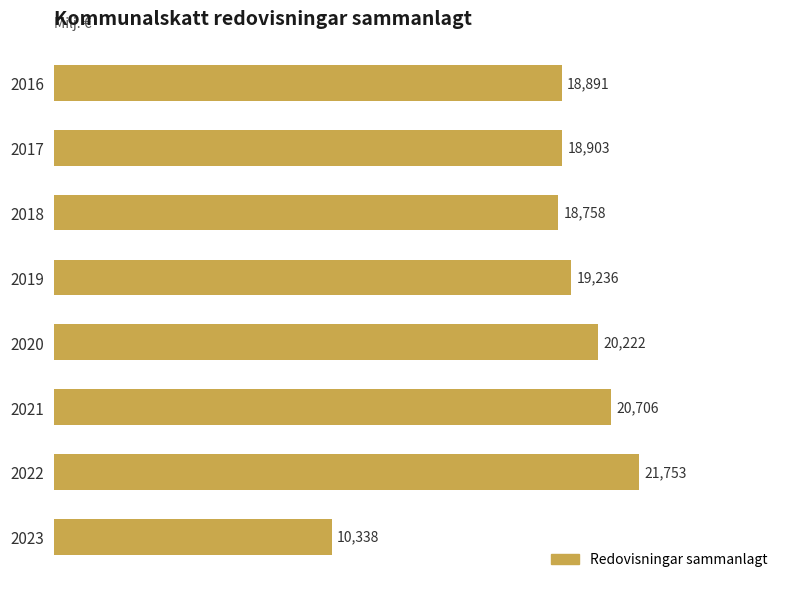

Approximately how many times larger is the value at 2023 compared to 2022?

0.5